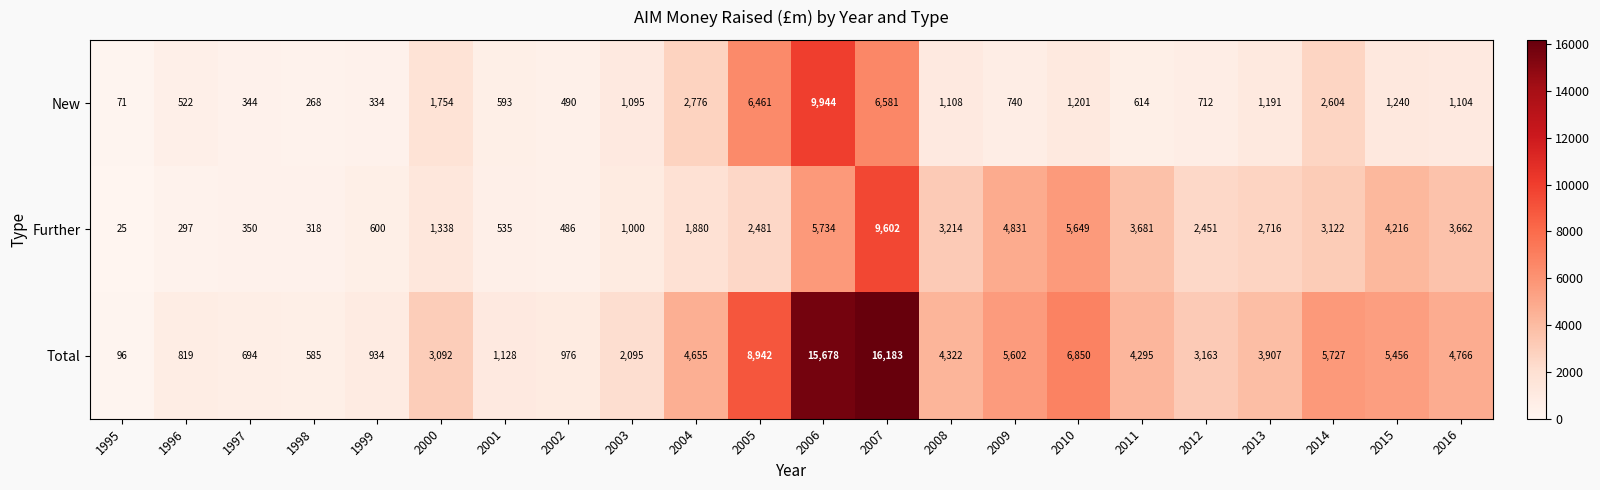

At which category is the sum across all series the highest?

2007